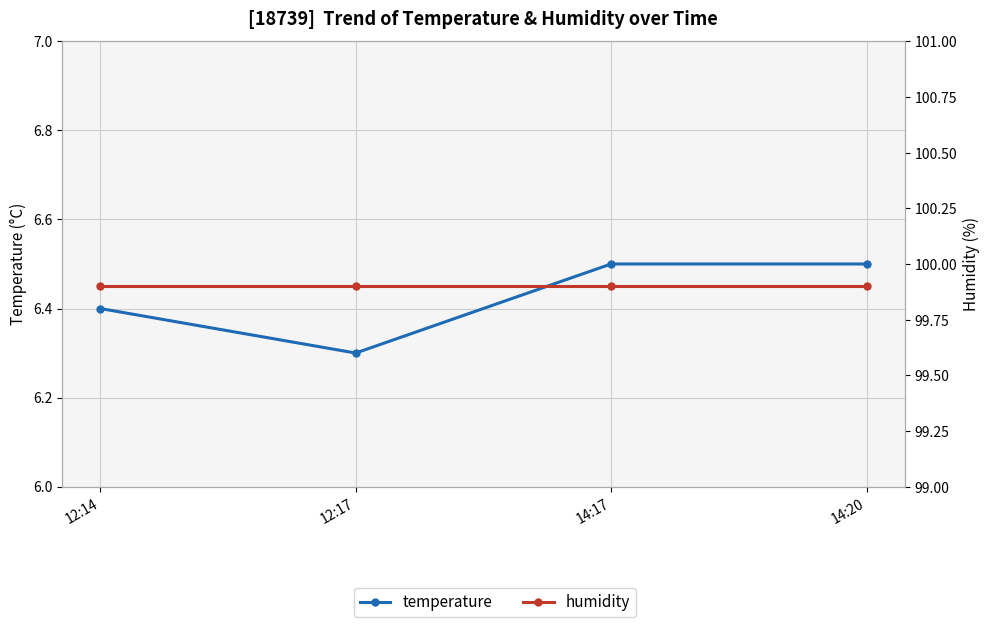

Which category has the lowest value across all series?

12:17